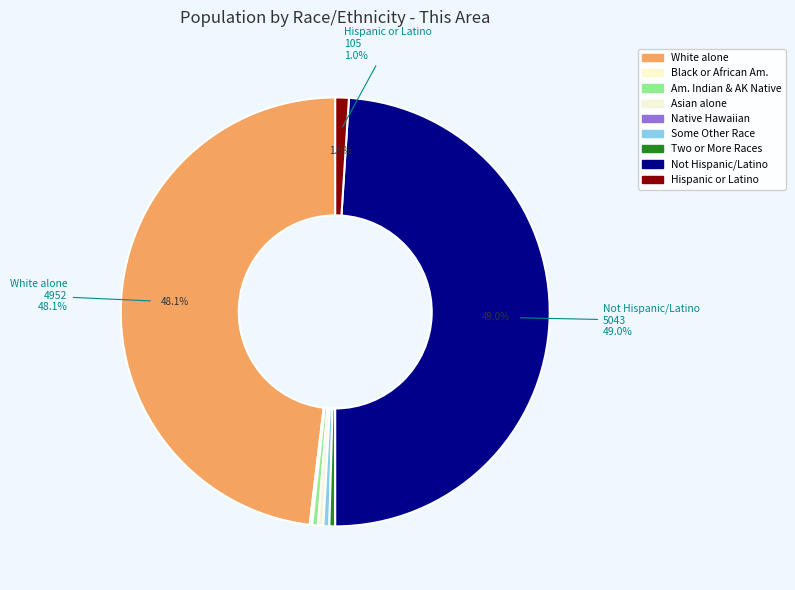

Which category has the smallest portion of the pie?

Native Hawaiian and Other Pacific